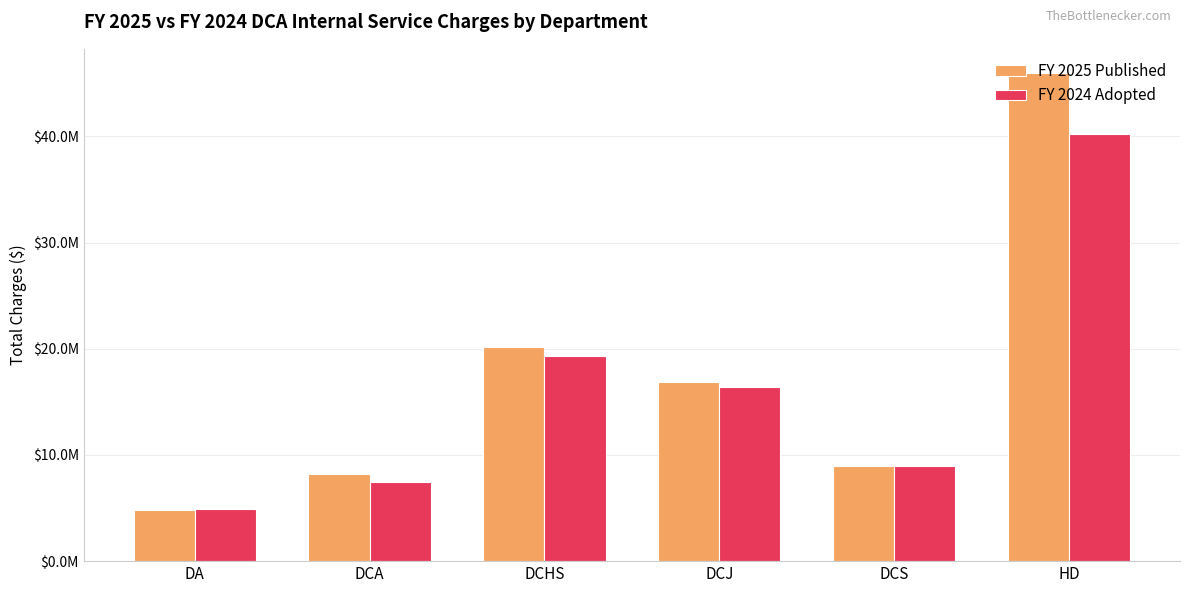

Does the chart contain any negative values?

No